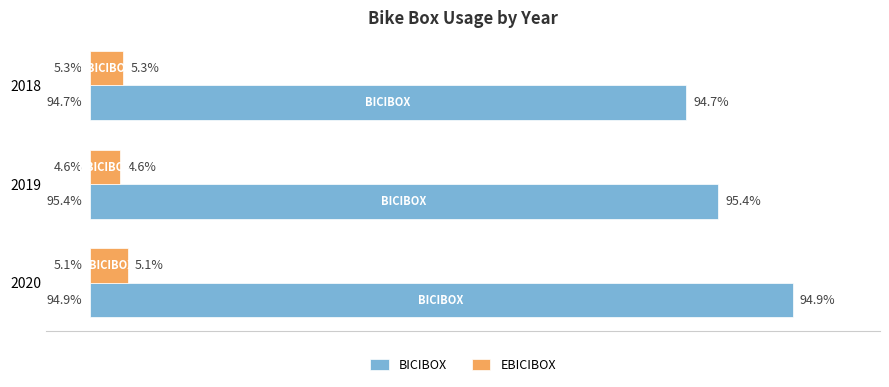

What are all the series names shown in the legend?

BICIBOX, EBICIBOX